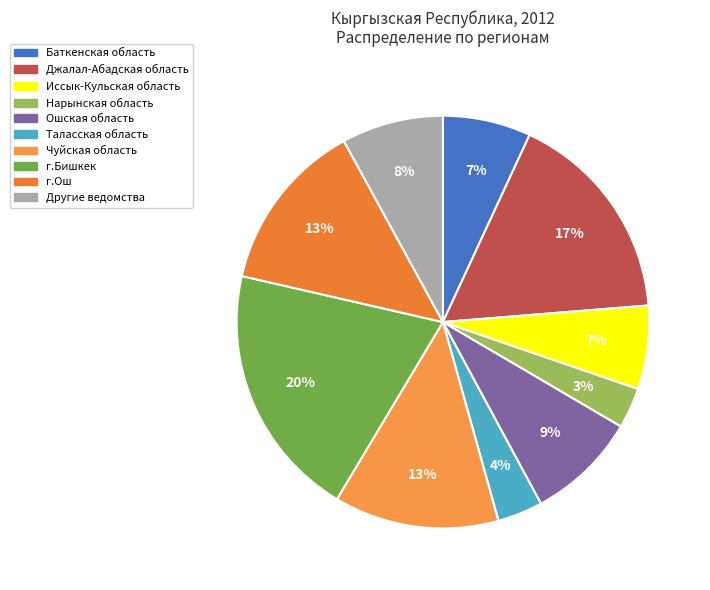

The Ошская область slice represents 9% of the pie. True or false?

True